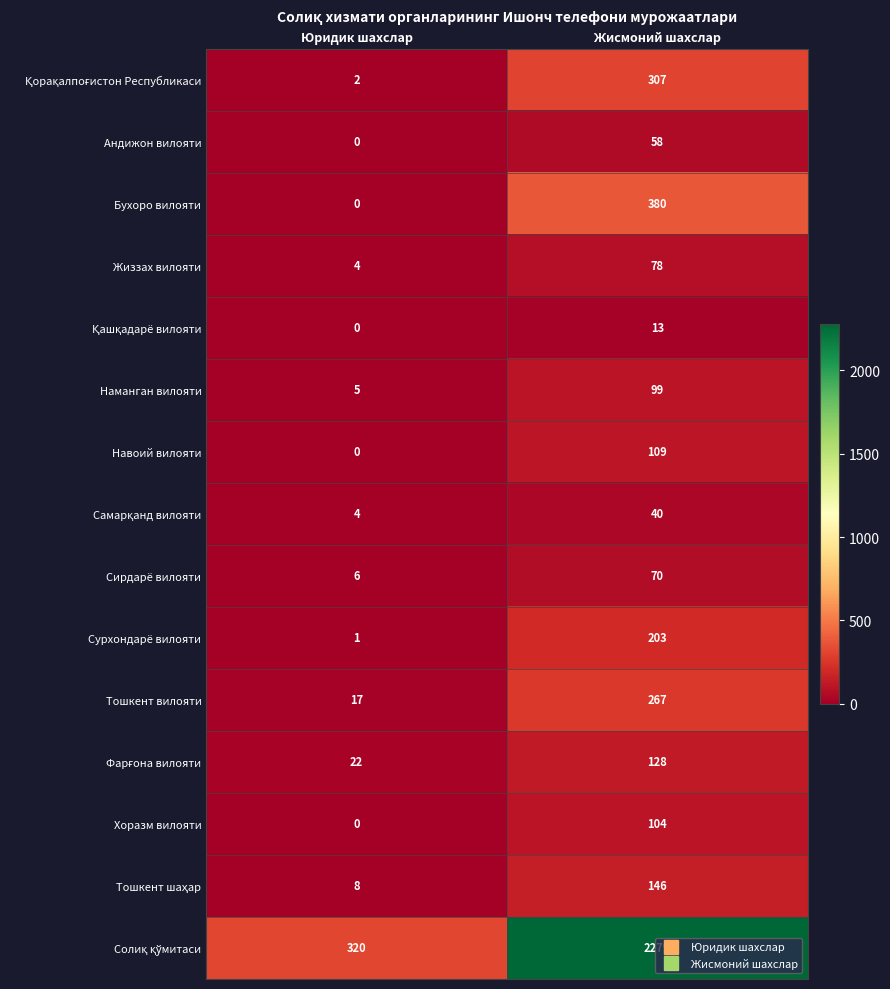

True or false: Тошкент вилояти has a value of 472 at Жисмоний шахслар.

False